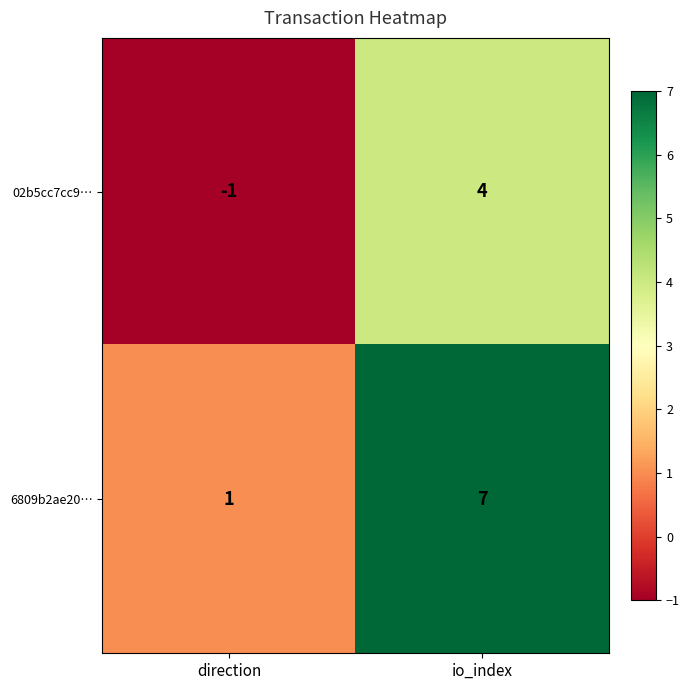

What is the difference between the highest and lowest values at direction?

2